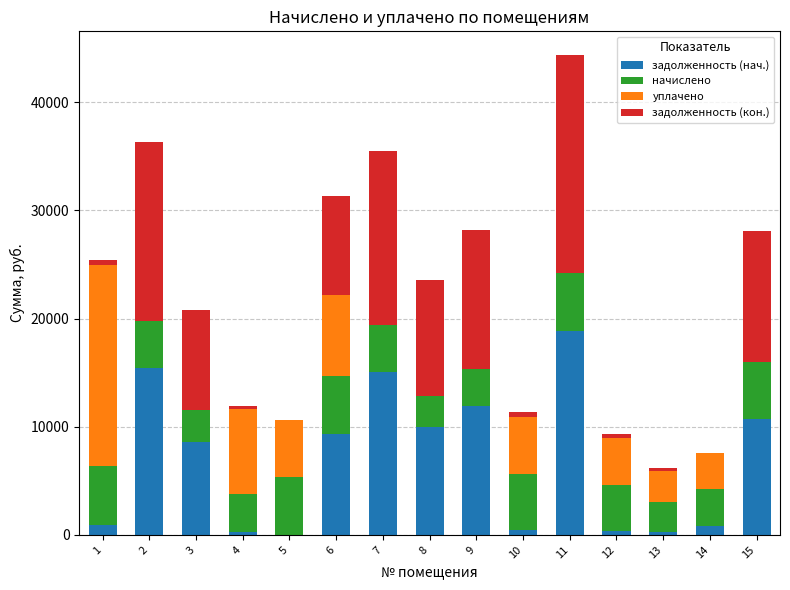

At which category is the sum across all series the highest?

11